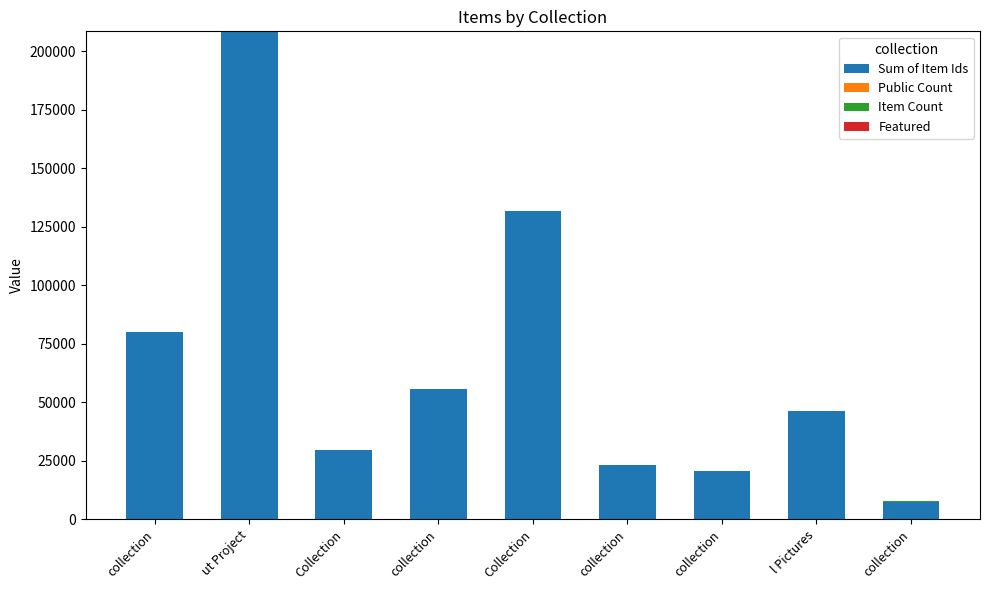

What is the label of the 7th bar from the left?

collection